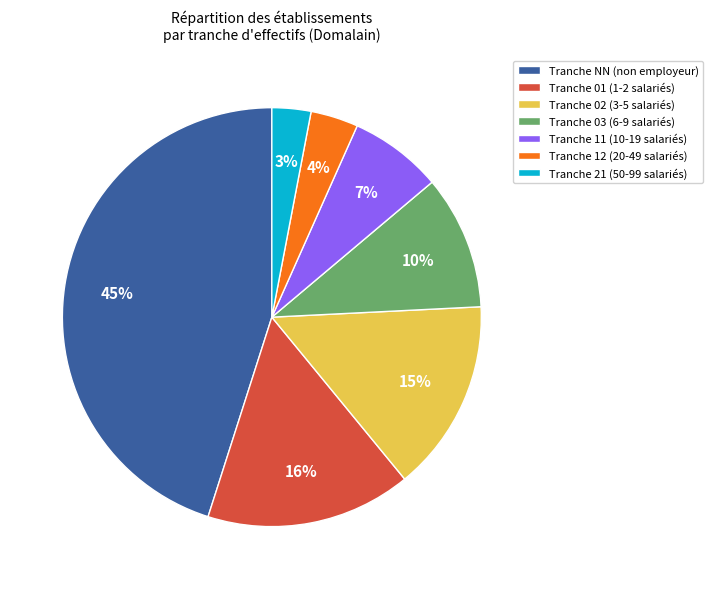

Which category has the smallest portion of the pie?

Tranche 21 (50-99 salariés)